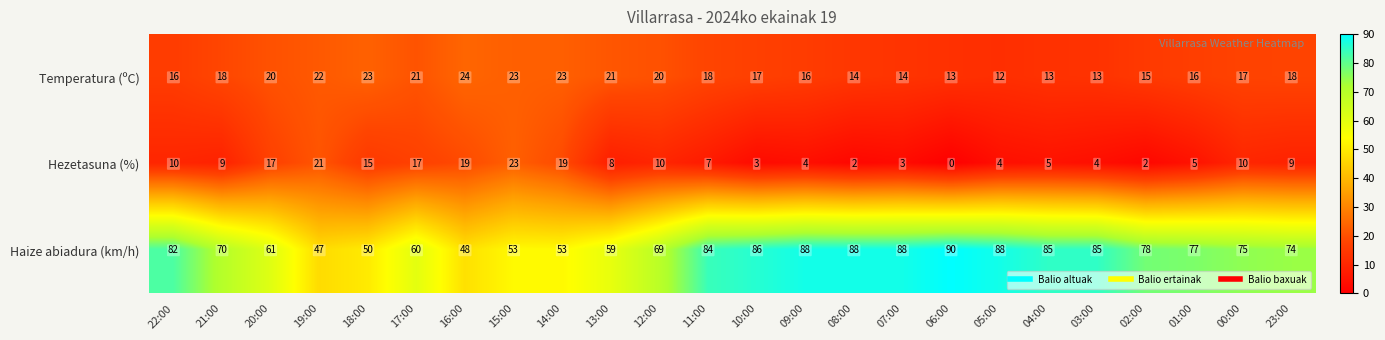

Count the number of categories in the chart.

24